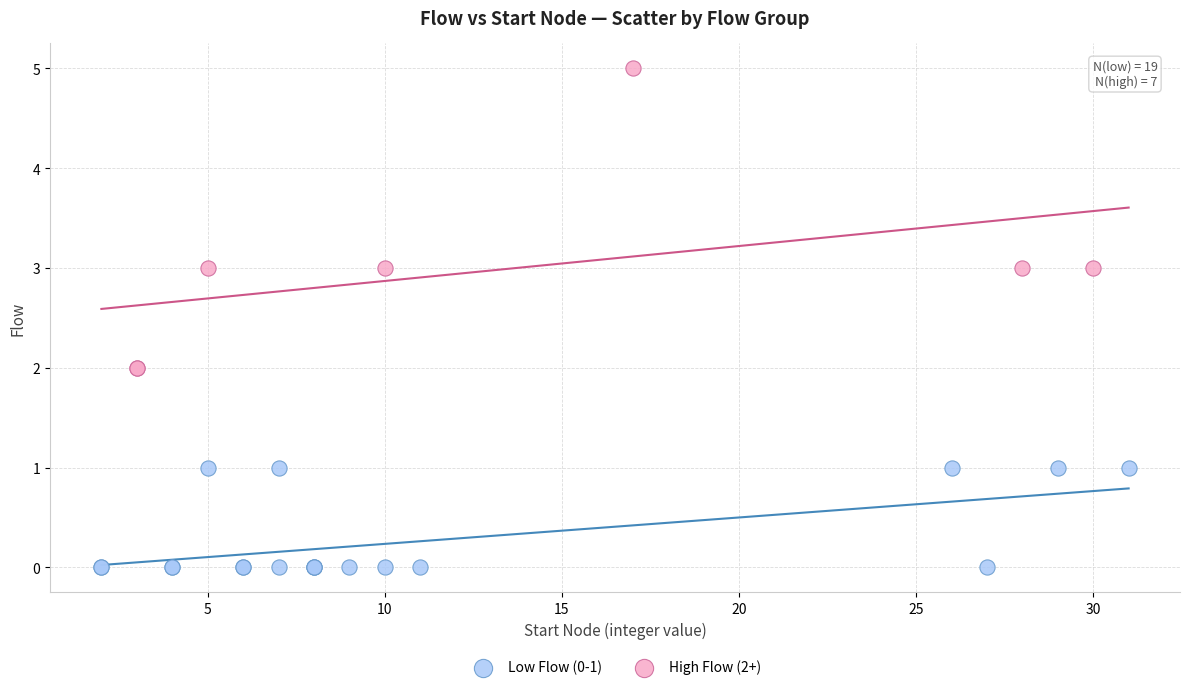

Which series reaches the maximum Y coordinate?

High Flow (2+)